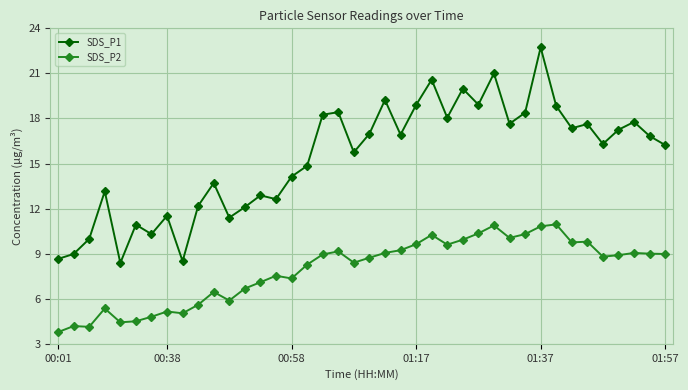

What is the smallest value displayed?

3.8